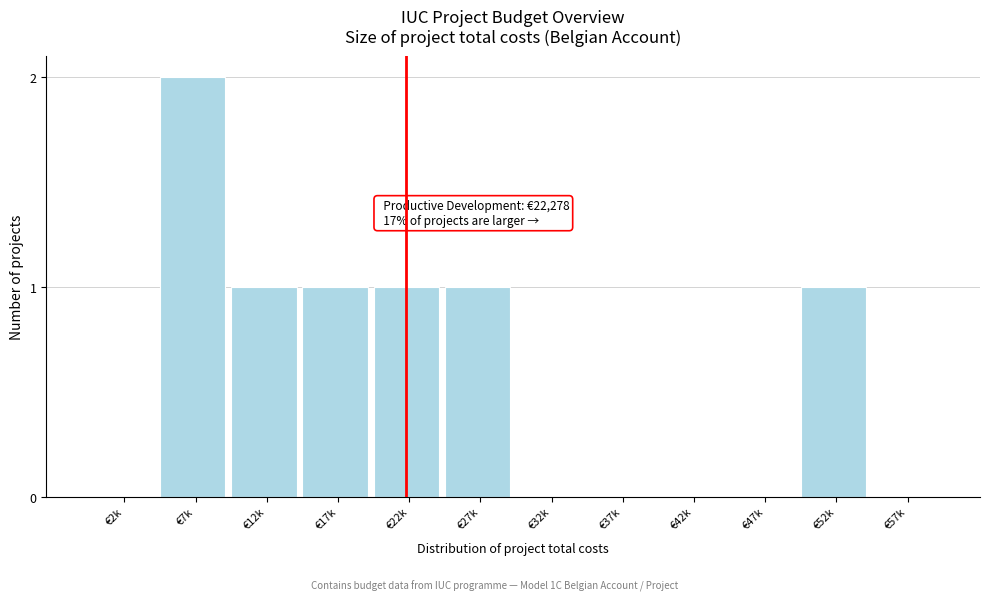

Reading right to left, list all the values displayed in this chart.

€57k=0	€52k=1	€47k=0	€42k=0	€37k=0	€32k=0	€27k=1	€22k=1	€17k=1	€12k=1	€7k=2	€2k=0